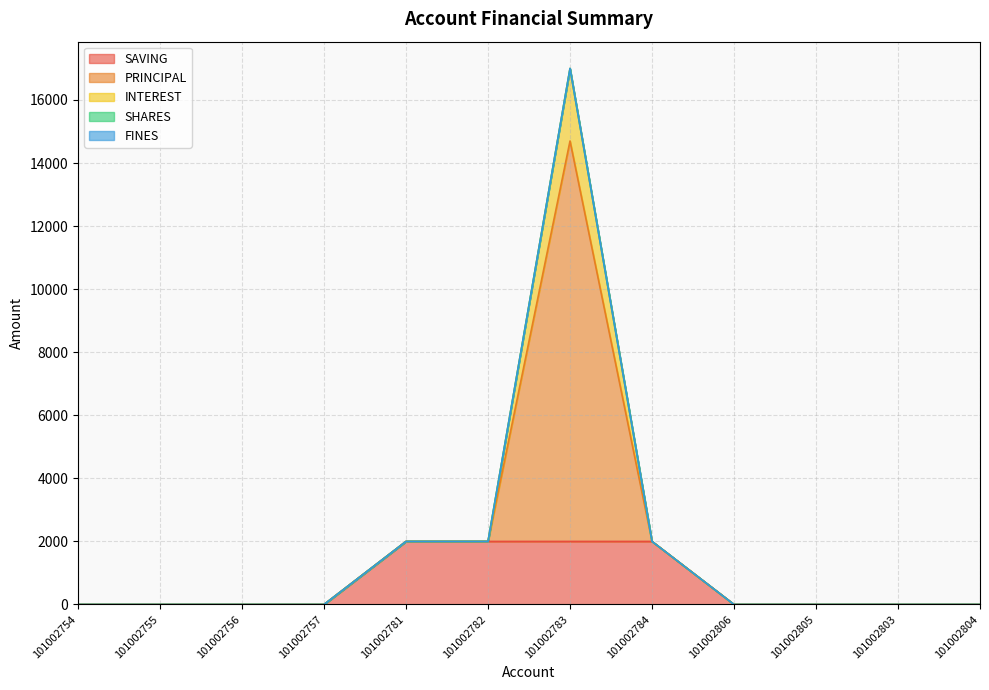

Which category has the lowest value in the PRINCIPAL series?

101002754